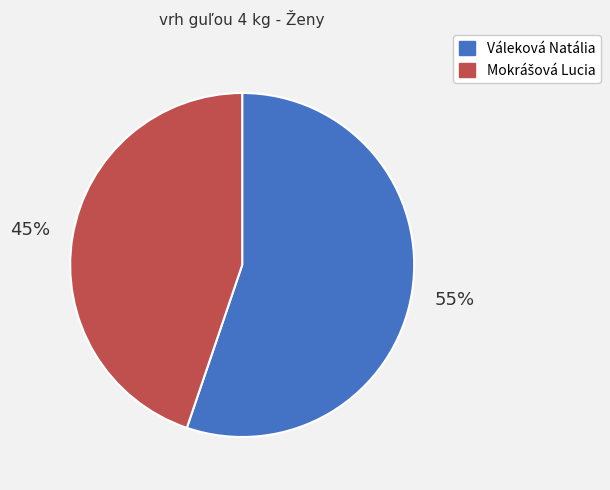

Is there a majority slice in this chart?

Yes